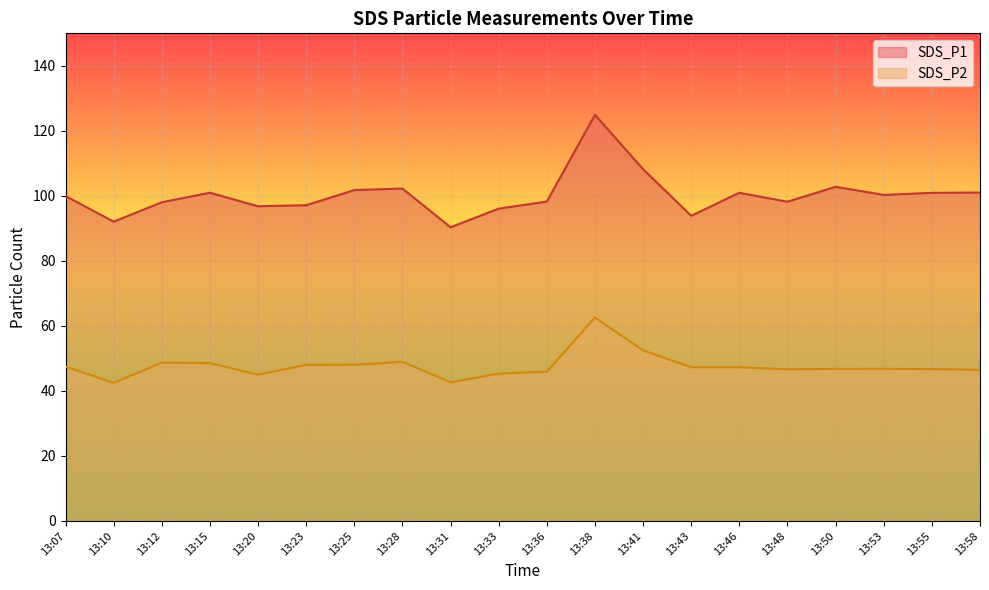

What is the value of the SDS_P2 point at the 20th from the left?

46.5